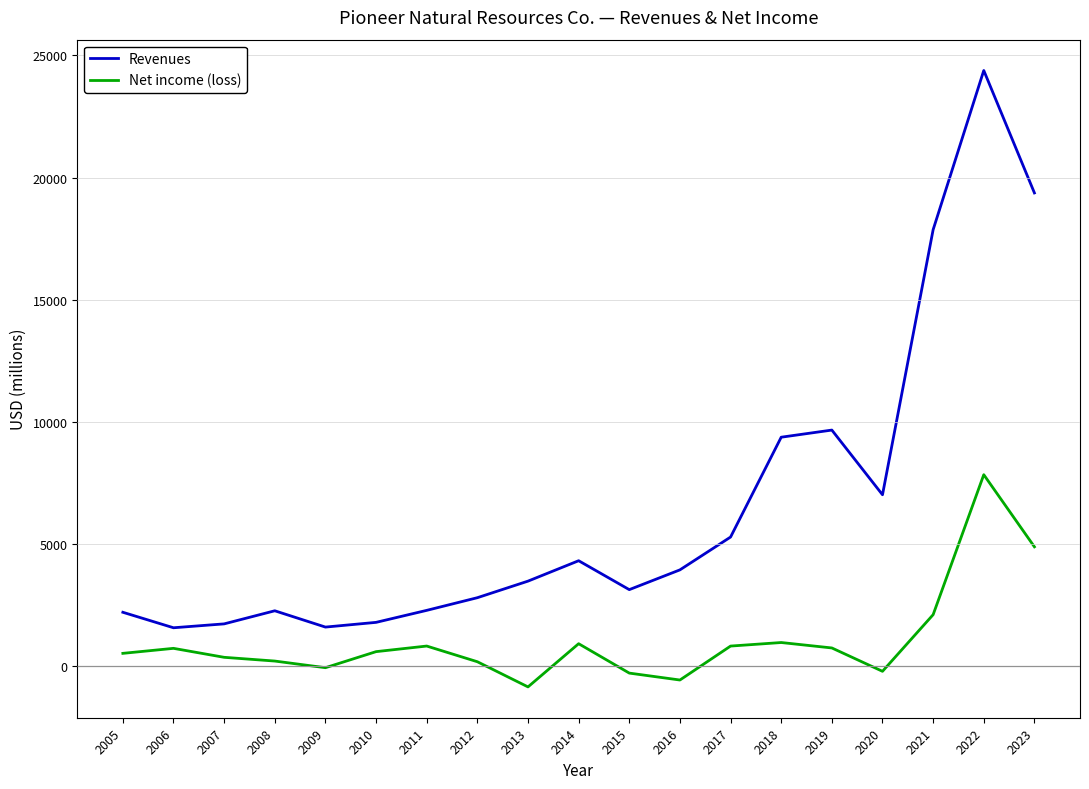

What is the sum of the Net income (loss) values at 2017 and 2009?

781